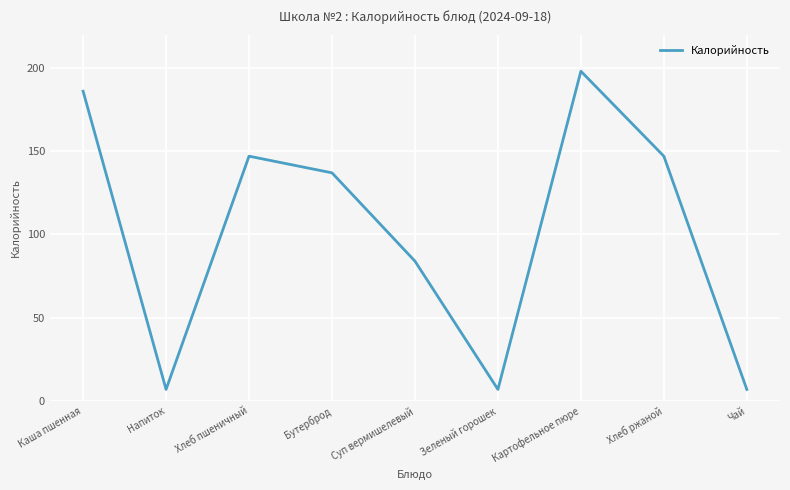

Where is the data nearest to the value 102?

Суп вермишелевый